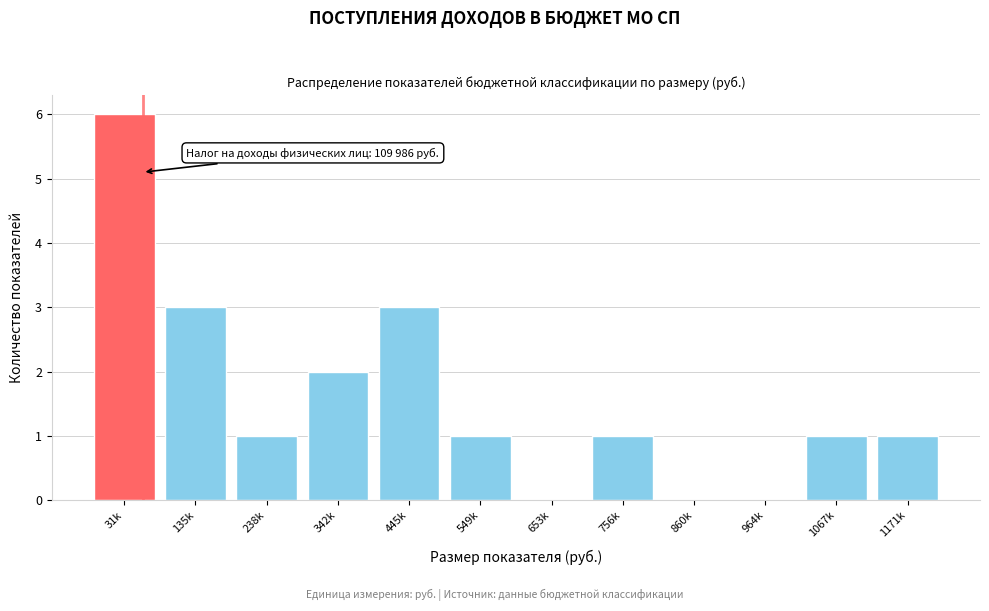

Reading left to right, extract all data points from this chart.

31k=6	135k=3	238k=1	342k=2	445k=3	549k=1	653k=0	756k=1	860k=0	964k=0	1067k=1	1171k=1